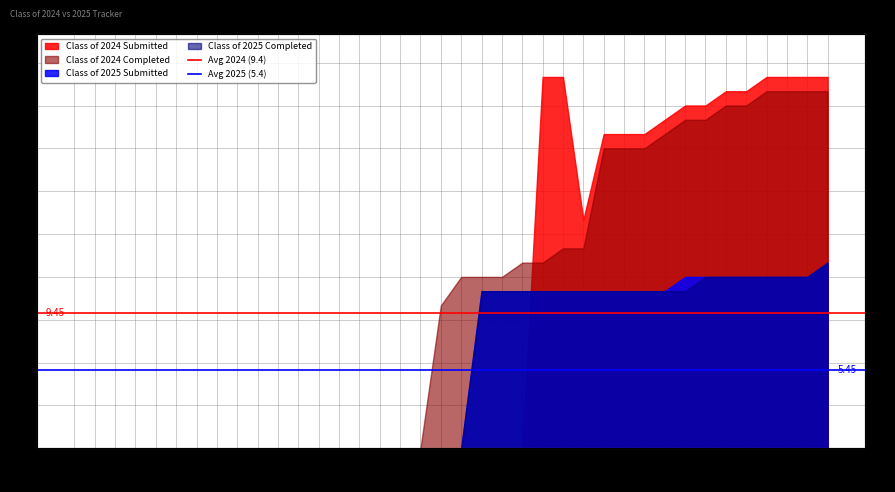

Between 12/23 and 12/30, which series saw the biggest shift?

Avg 2024 (9.4)